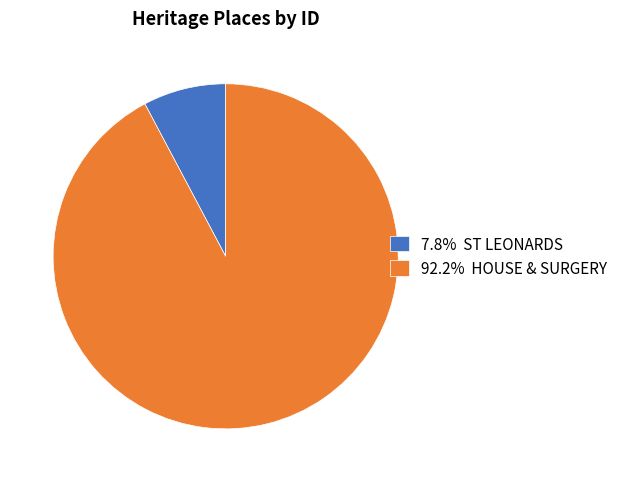

Do 7.8% ST LEONARDS and 92.2% HOUSE & SURGERY together represent more than half of the pie?

Yes